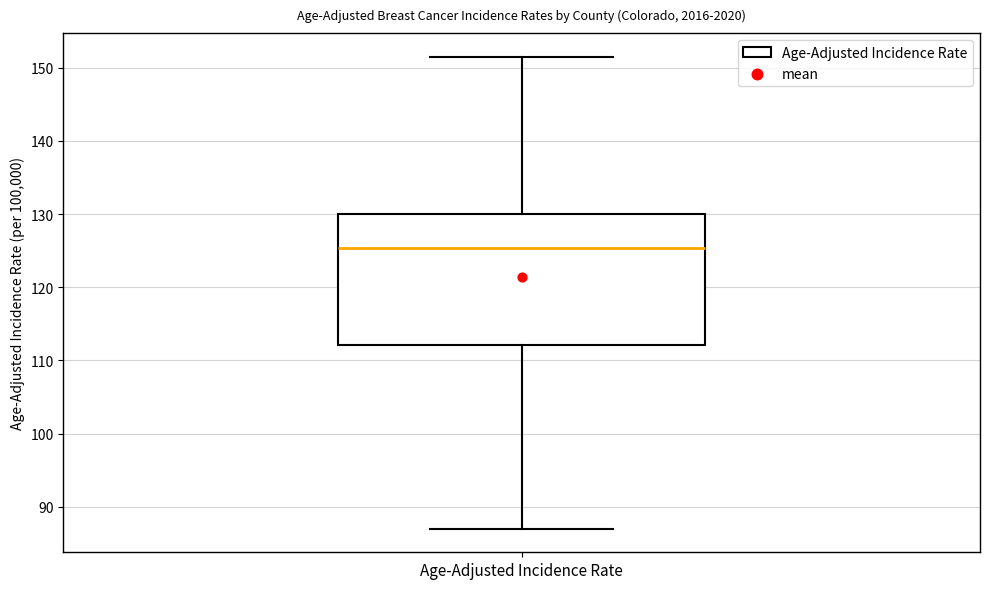

Where is the upper edge of the box for Age-Adjusted Incidence Rate on the y-axis? The values are not printed on the chart, so give them approximately, as read against the axis.

130